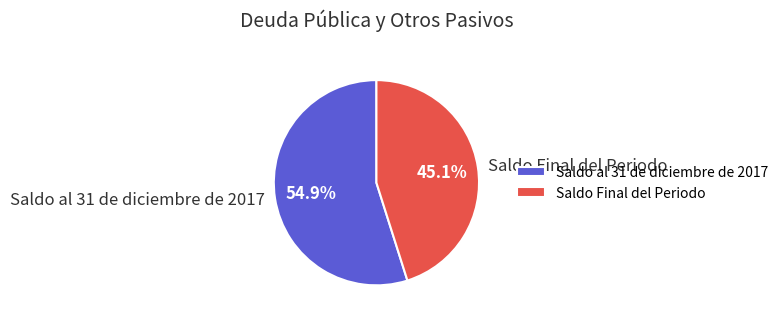

Count the number of slices in the pie.

2